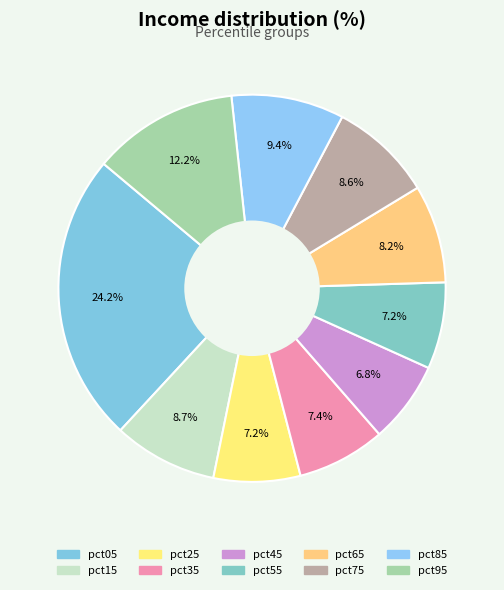

To the nearest percent, what is the average slice percentage?

10%